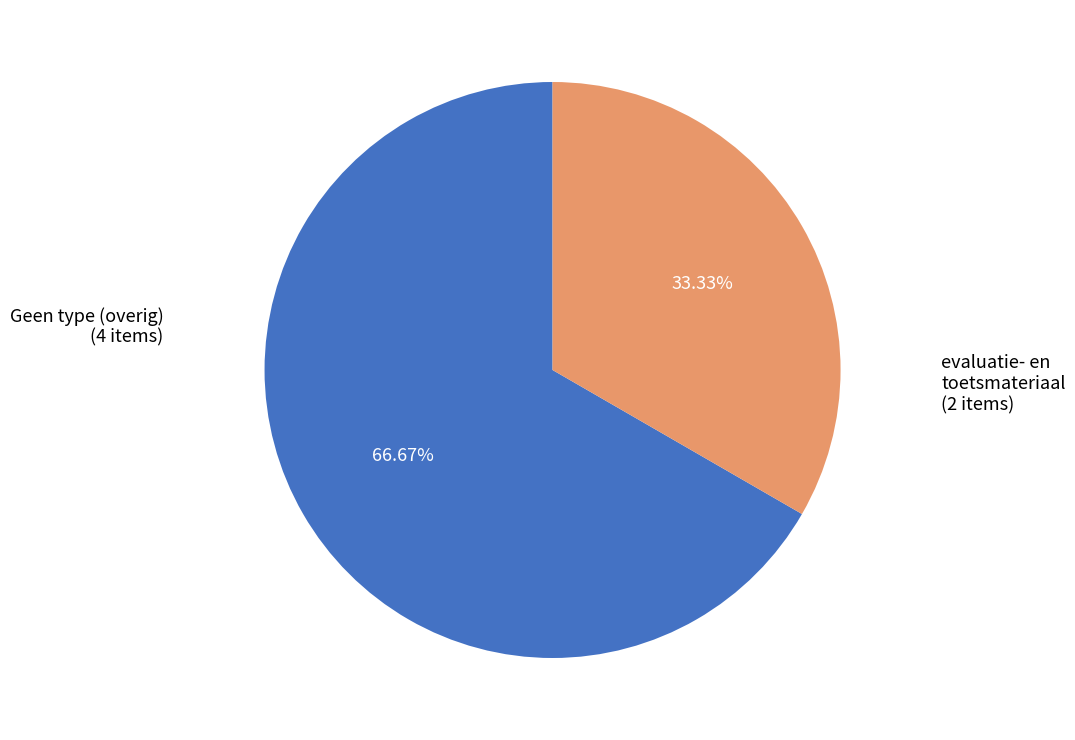

Does any single category account for the majority?

Yes